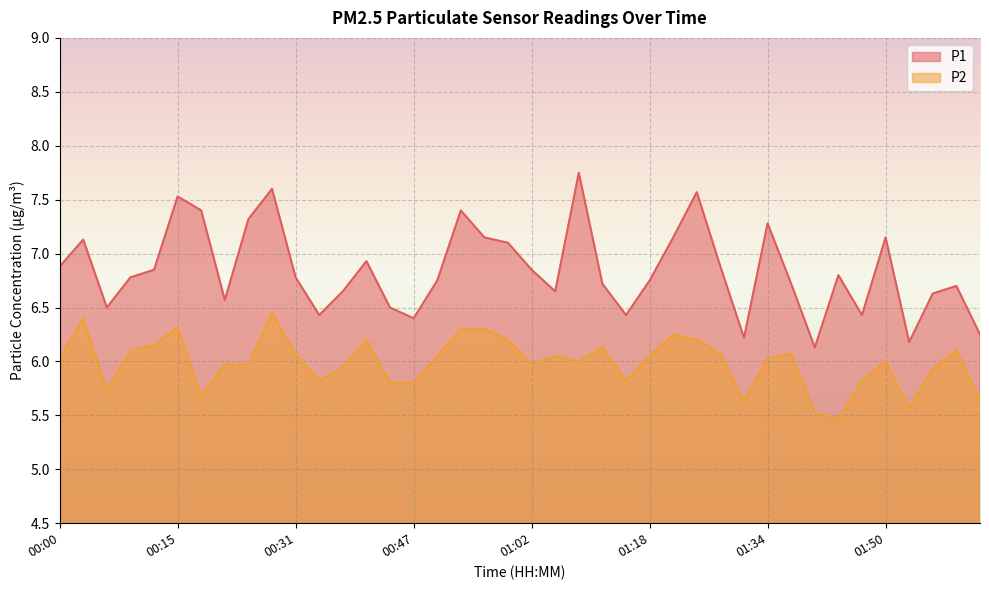

What is the value of the P1 point at the 12th from the left?

6.4